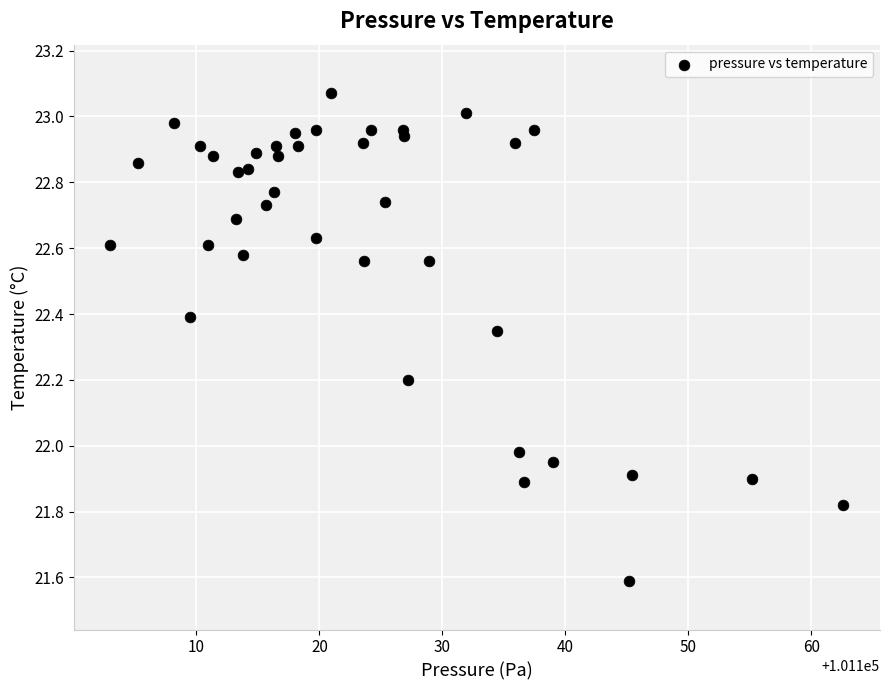

What is the range of Y values (max minus min)?

1.5